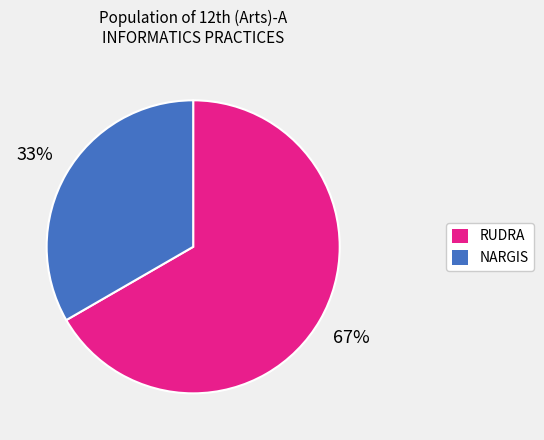

How many segments does this pie chart have?

2